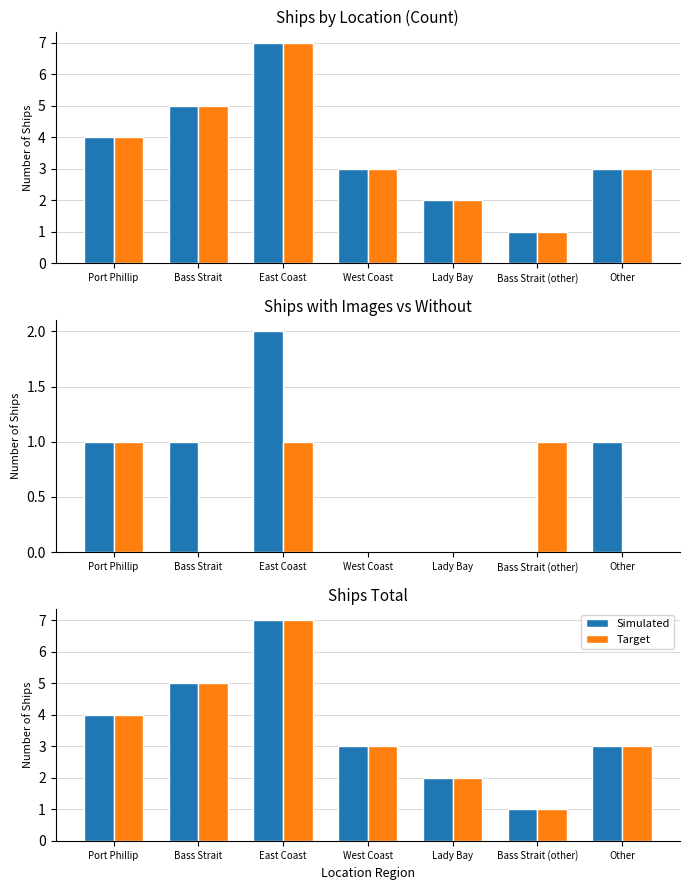

How many categories are shown in the chart?

7